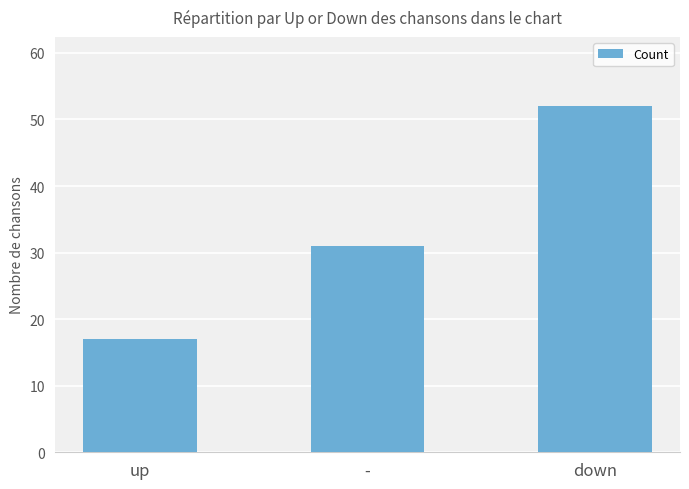

How many data points are less than 31?

1